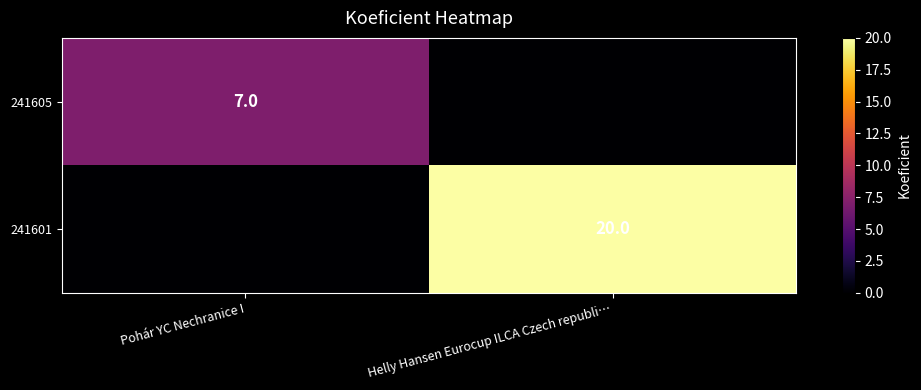

Which has a higher value, Pohár YC Nechranice I or Helly Hansen Eurocup ILCA Czech republi…?

Pohár YC Nechranice I